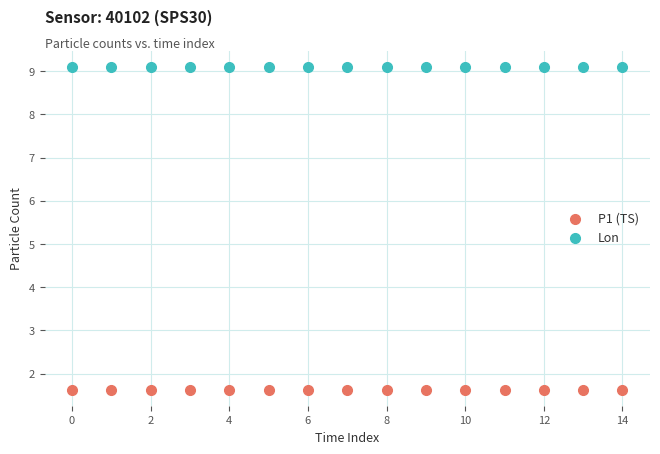

Which series contains the lowest Y value?

P1 (TS)